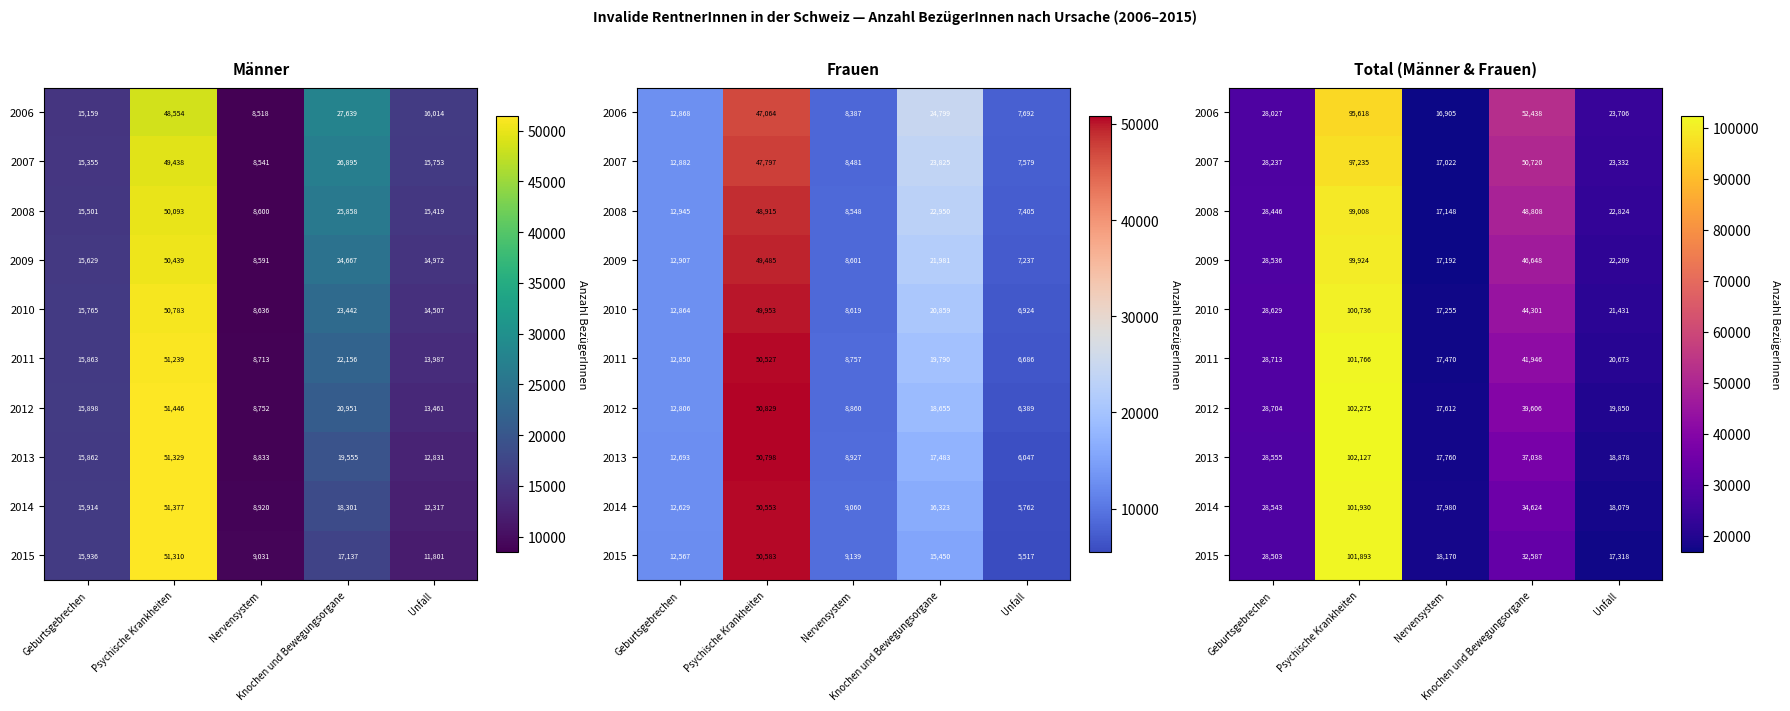

What is the difference between the 2015 values at Unfall and Knochen und Bewegungsorgane?

15269